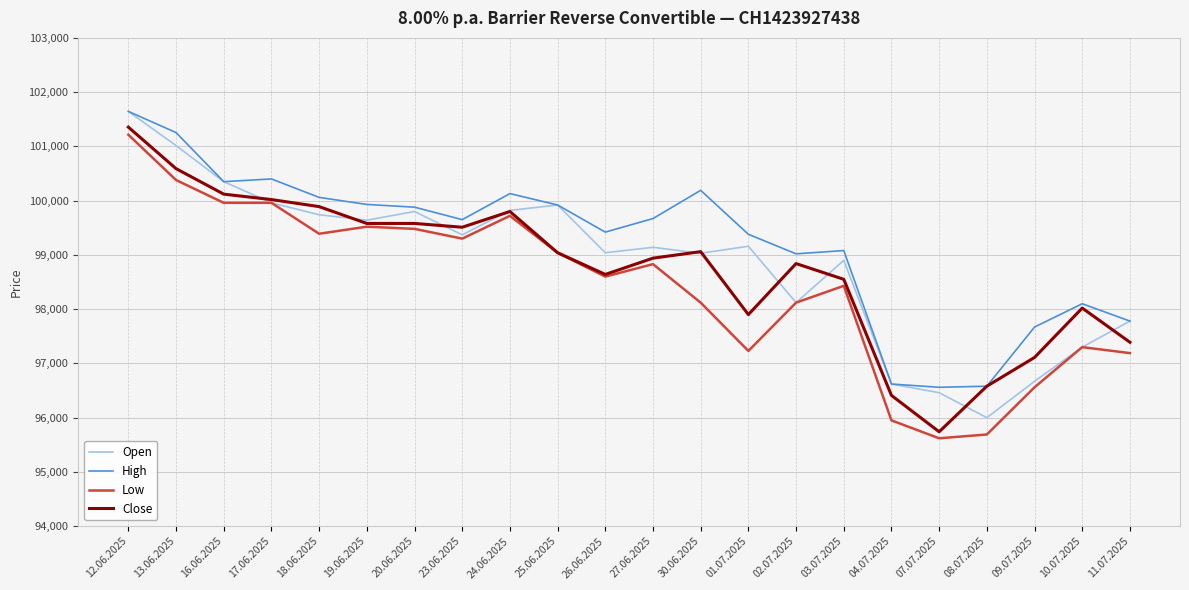

Between 16.06.2025 and 03.07.2025, which series saw the biggest shift?

Close